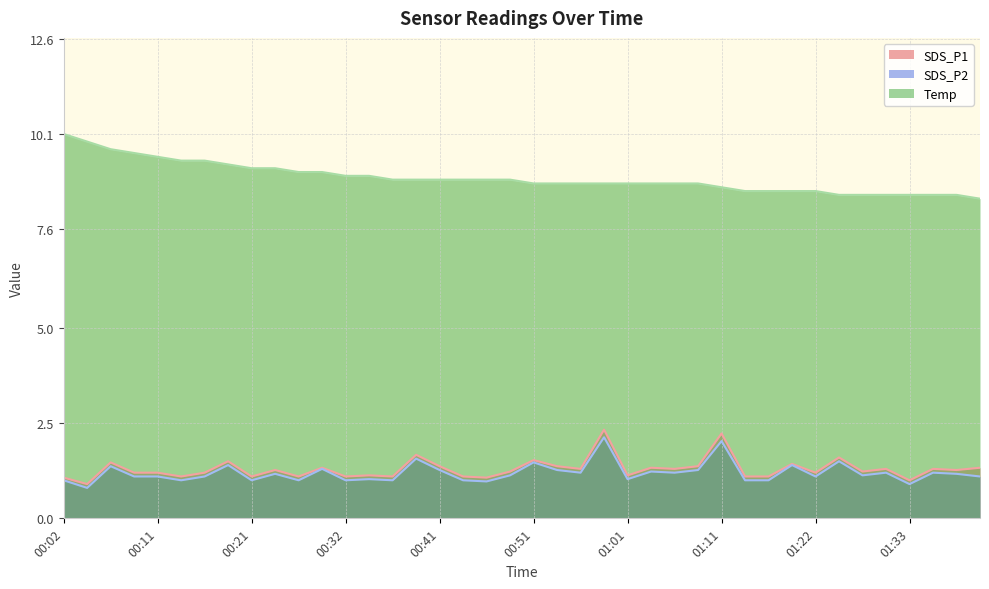

What position from the right is 00:04?

39